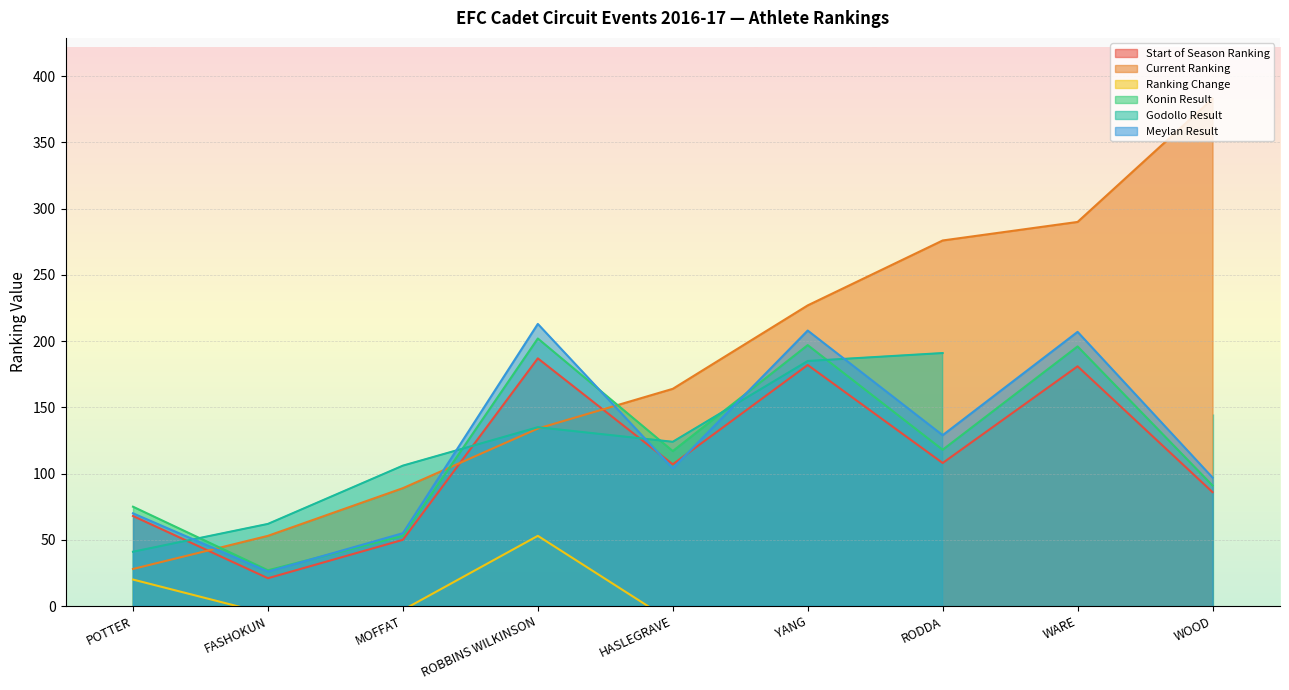

How many data points does each series have?

9